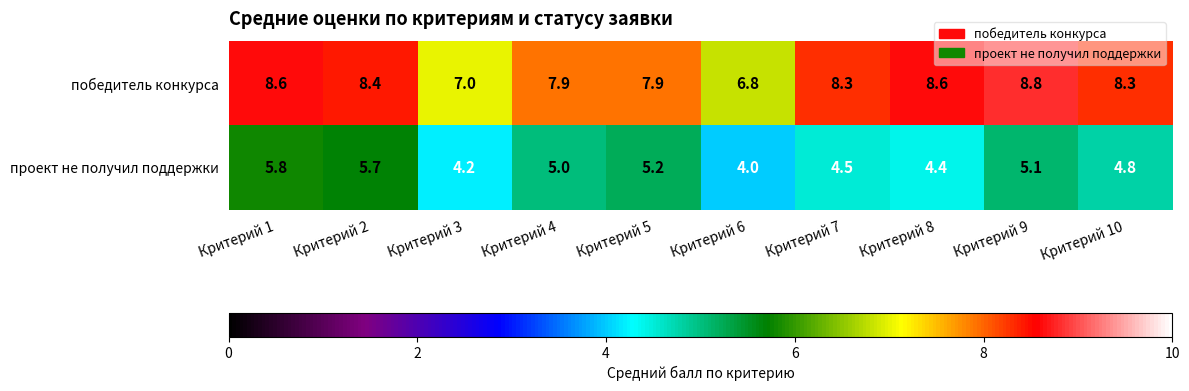

List the series in order of their overall mean, highest first.

победитель конкурса, проект не получил поддержки